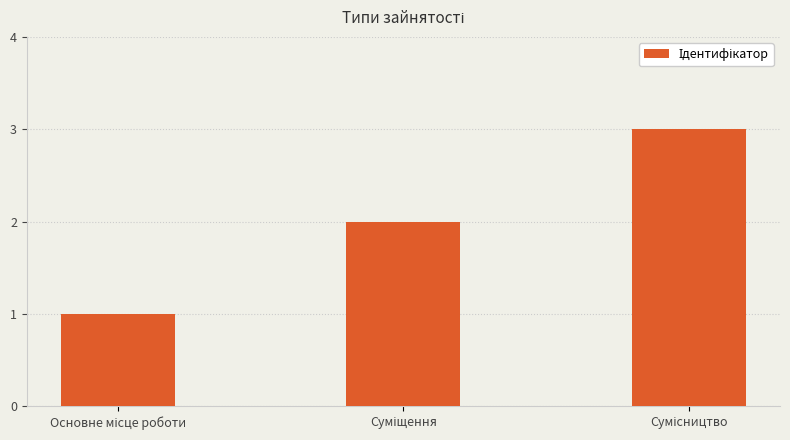

What is the sum of all values?

6